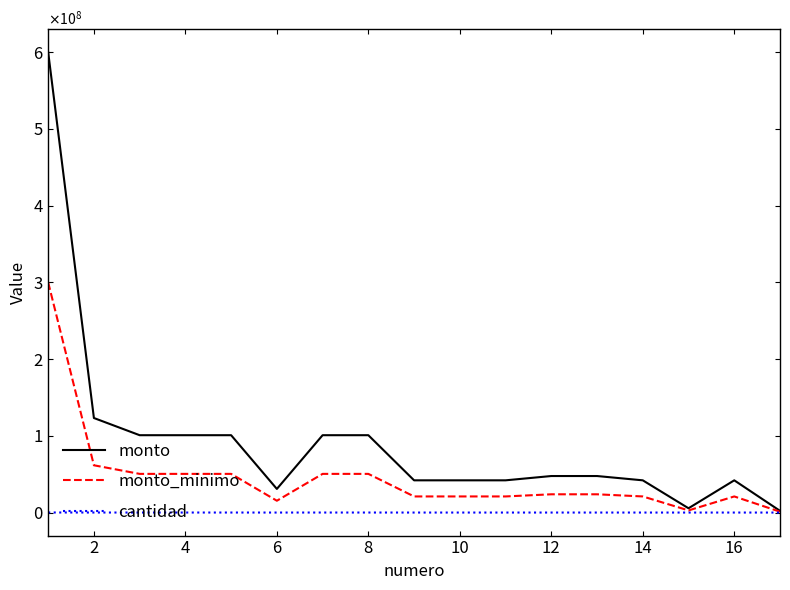

What is the minimum value shown in the chart?

800